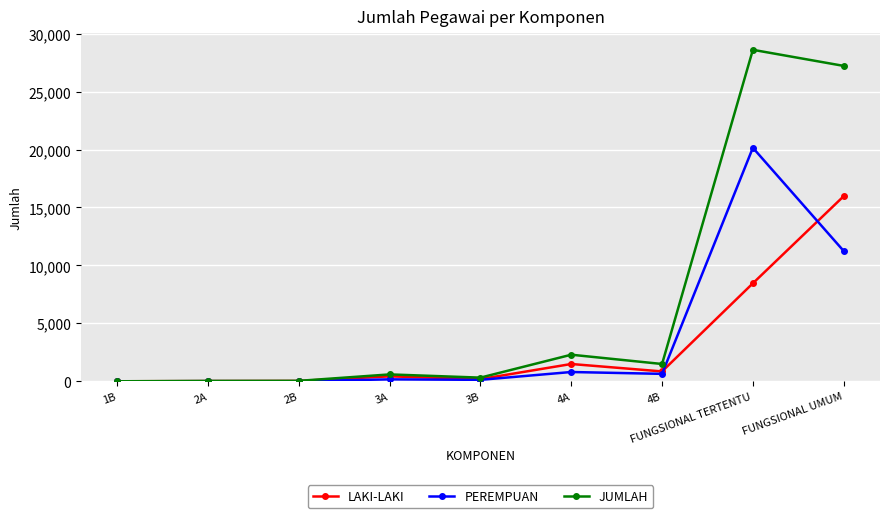

Is this an area chart (filled region under the line)?

No